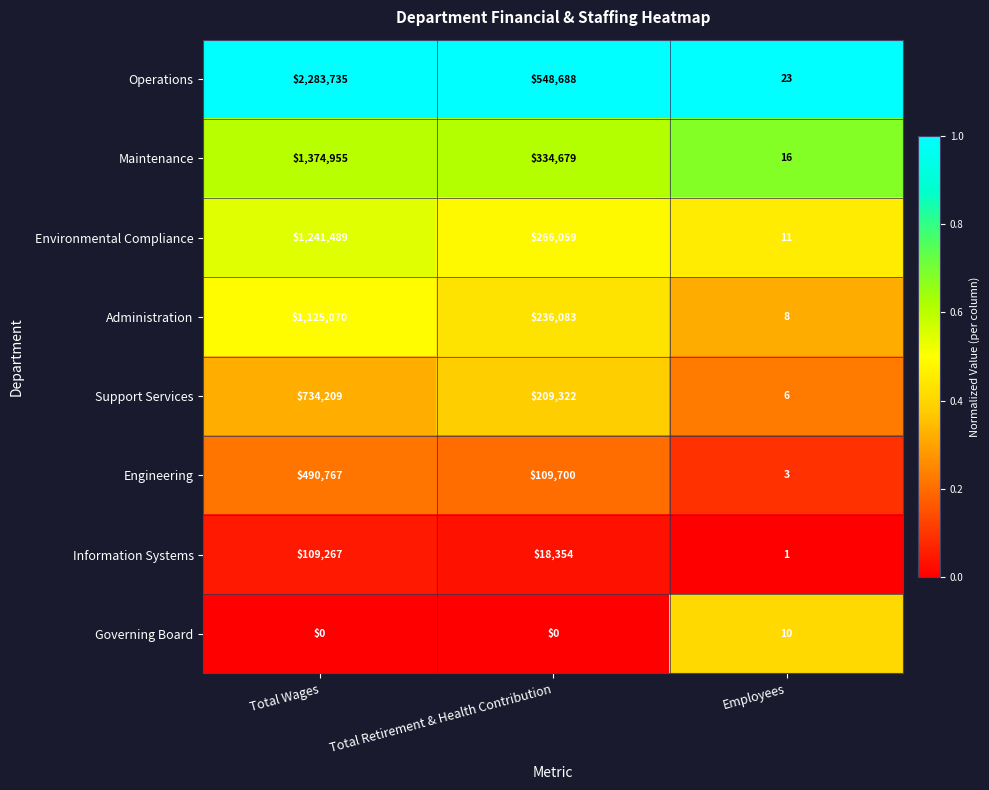

Is it true that Environmental Compliance equals 11 at Employees?

True